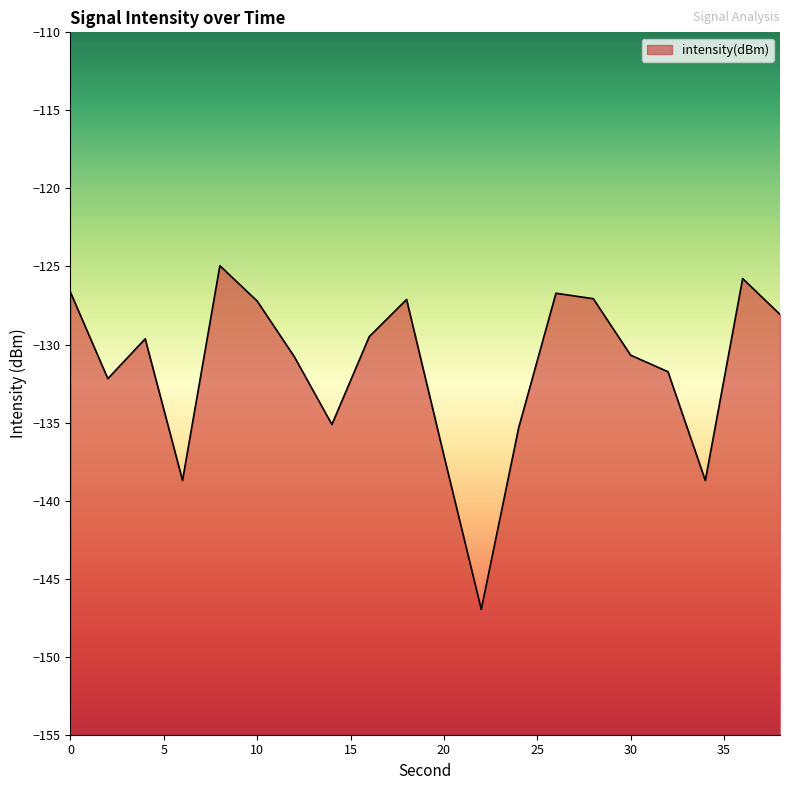

How many values are below -129?

12